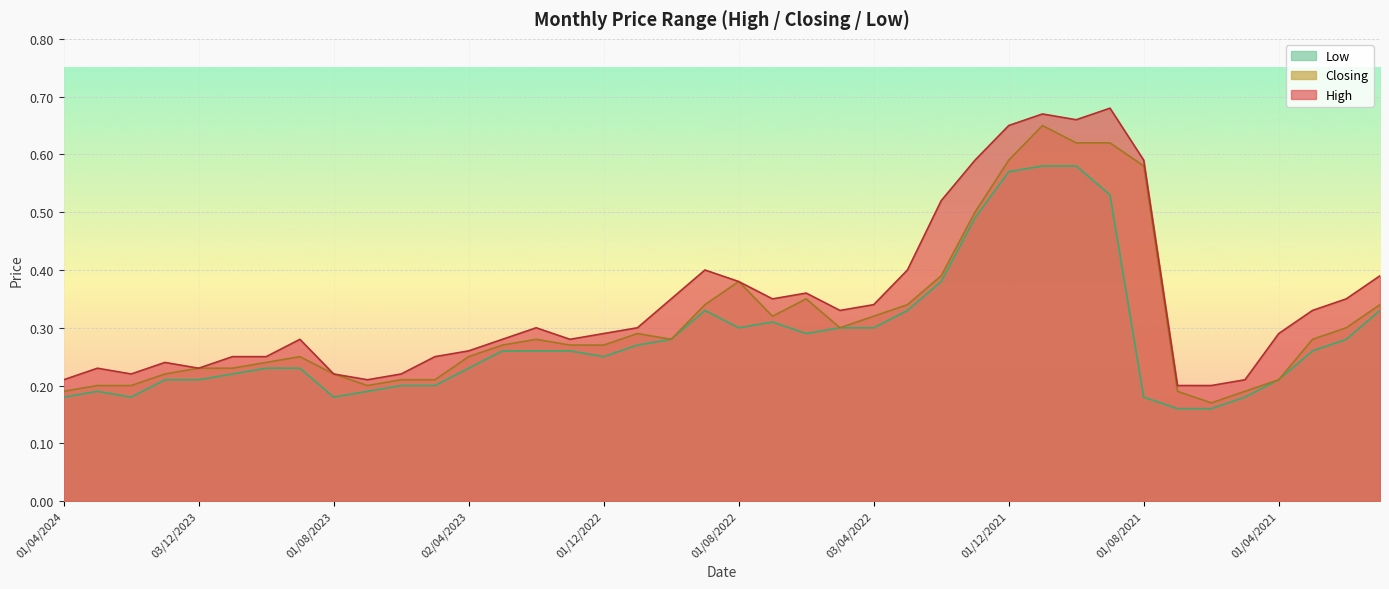

Which series changed the most between 03/03/2024 and 01/11/2021?

Closing